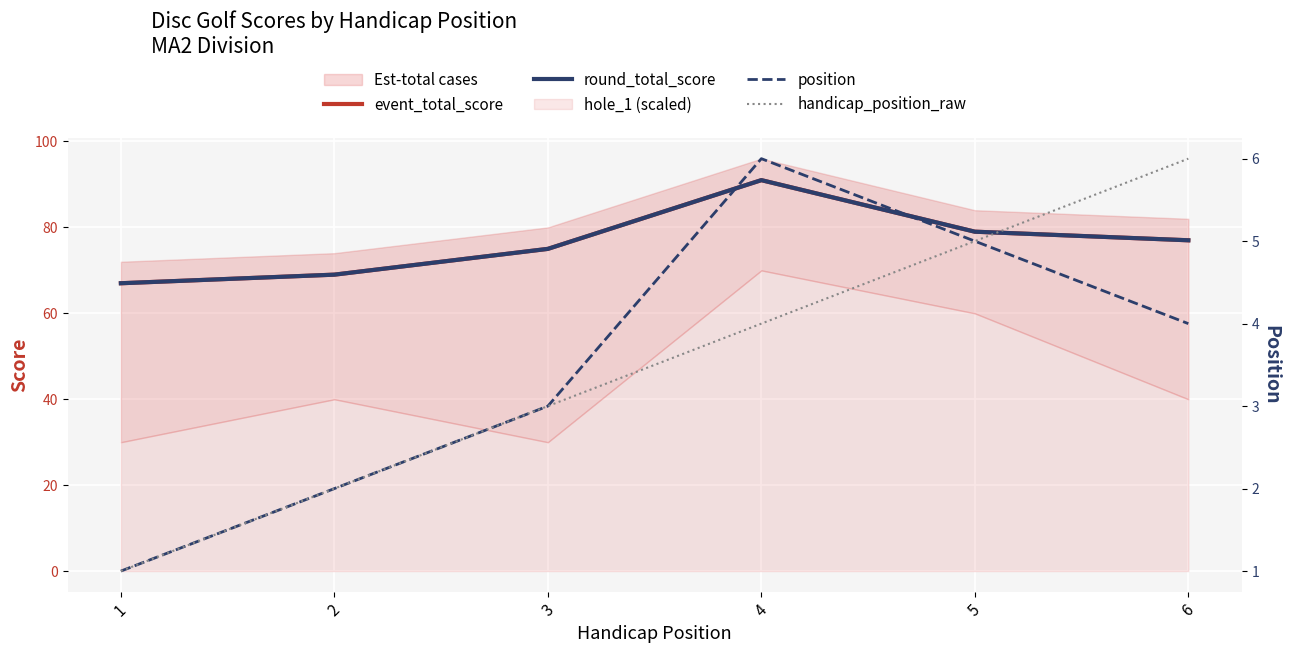

How many data points in position are less than 4?

3